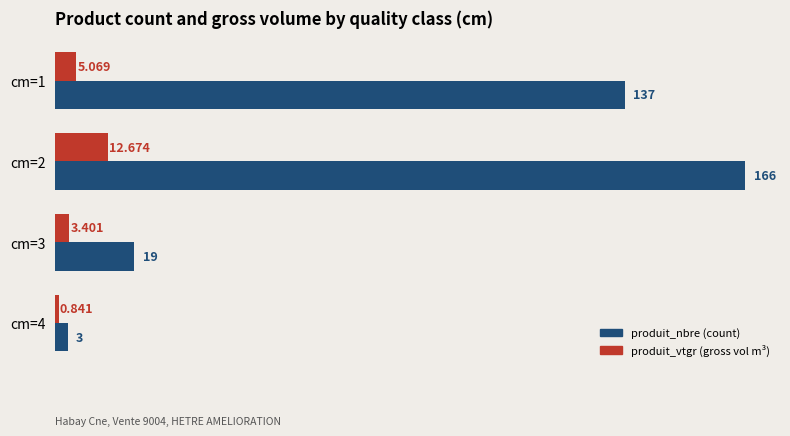

Reading left to right, transcribe all the data shown in this chart.

produit_nbre: 137.0	166.0	19.0	3.0
produit_vtgr: 5.1	12.7	3.4	0.8